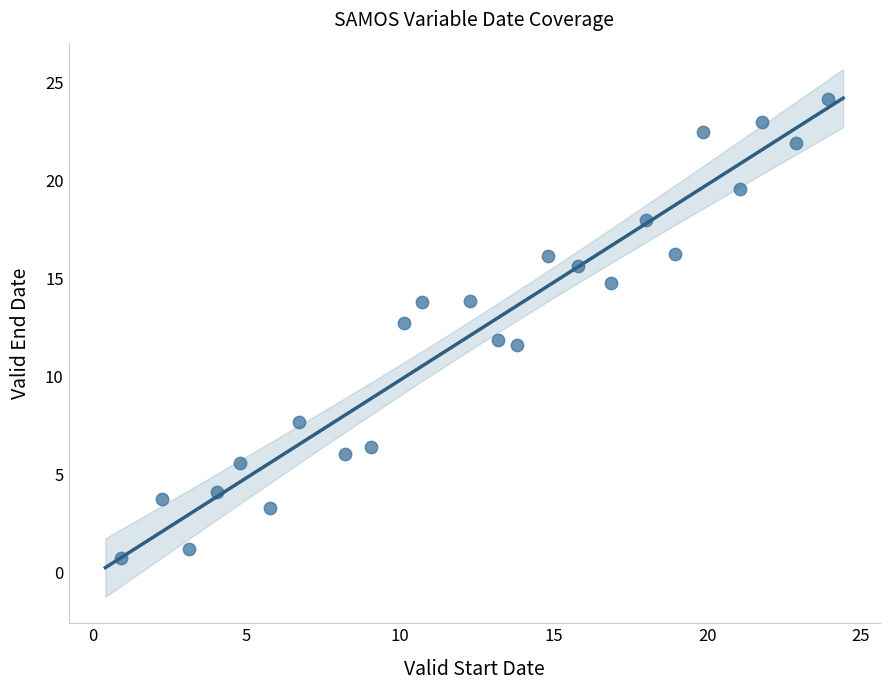

What is the range of Y values (max minus min)?

23.4